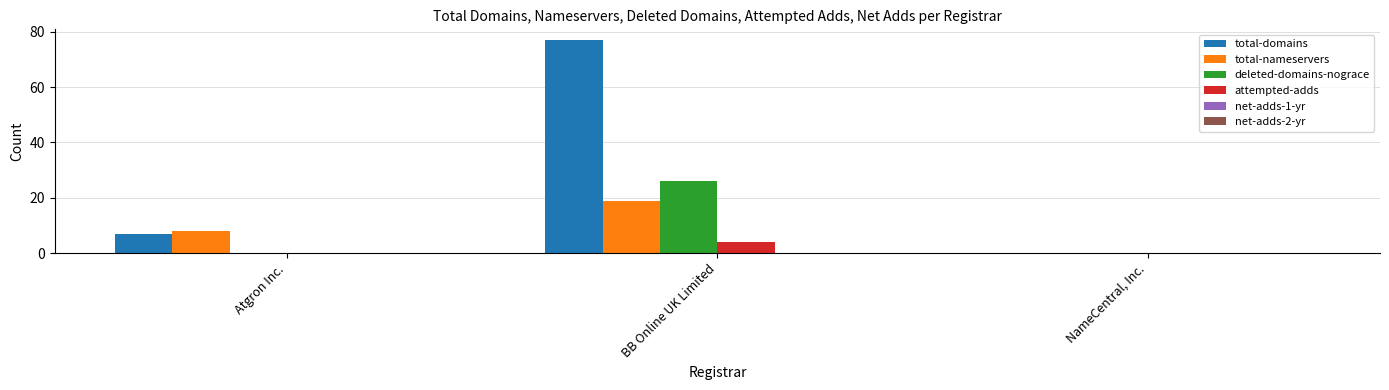

What is the sum of the total-nameservers values at NameCentral, Inc. and Atgron Inc.?

8